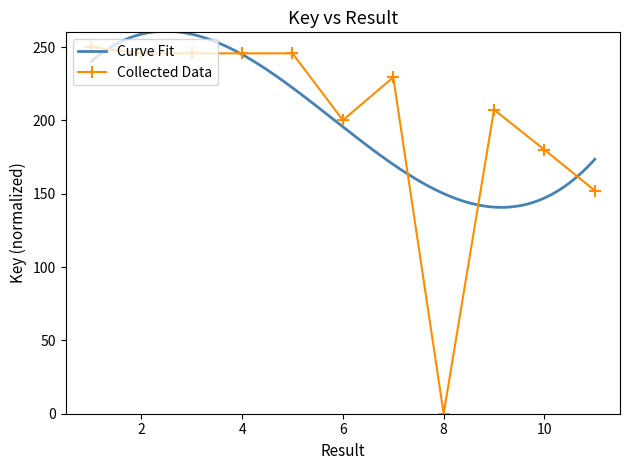

What is the difference between the second highest and second lowest values?

93.6